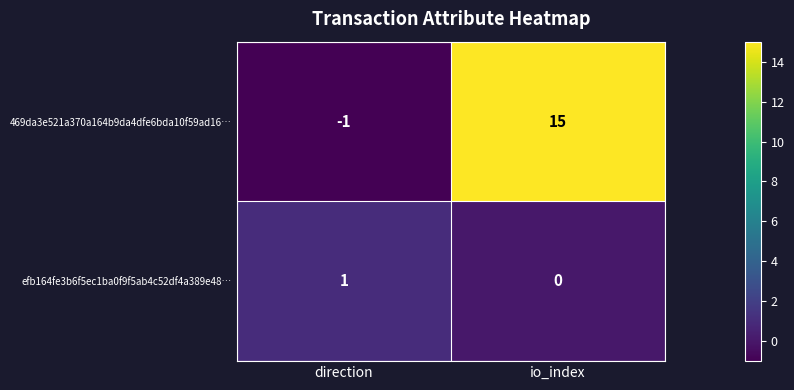

How many data points does each series have?

2